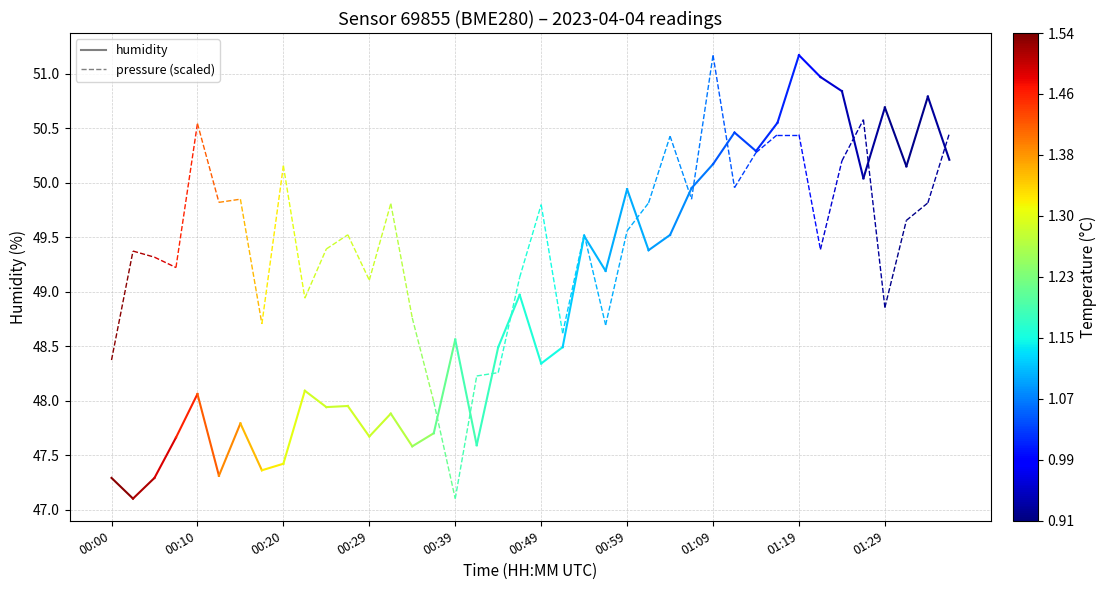

Read the pressure (scaled) value at 00:00.

48.4